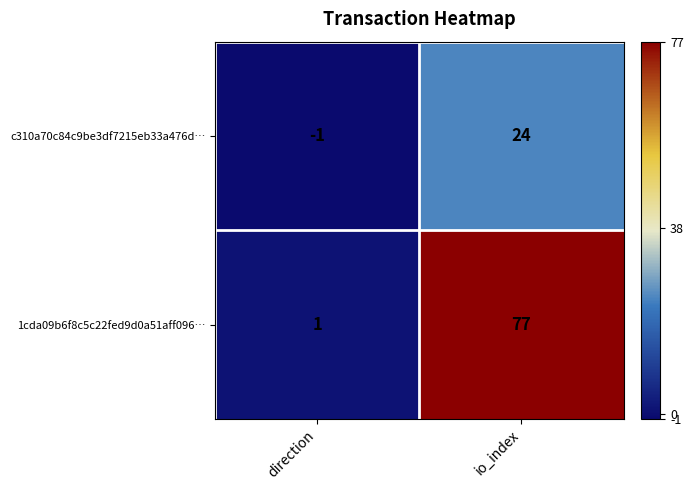

True or false: c310a70c84c9be3df7215eb33a476d… has a value of 24 at io_index.

True